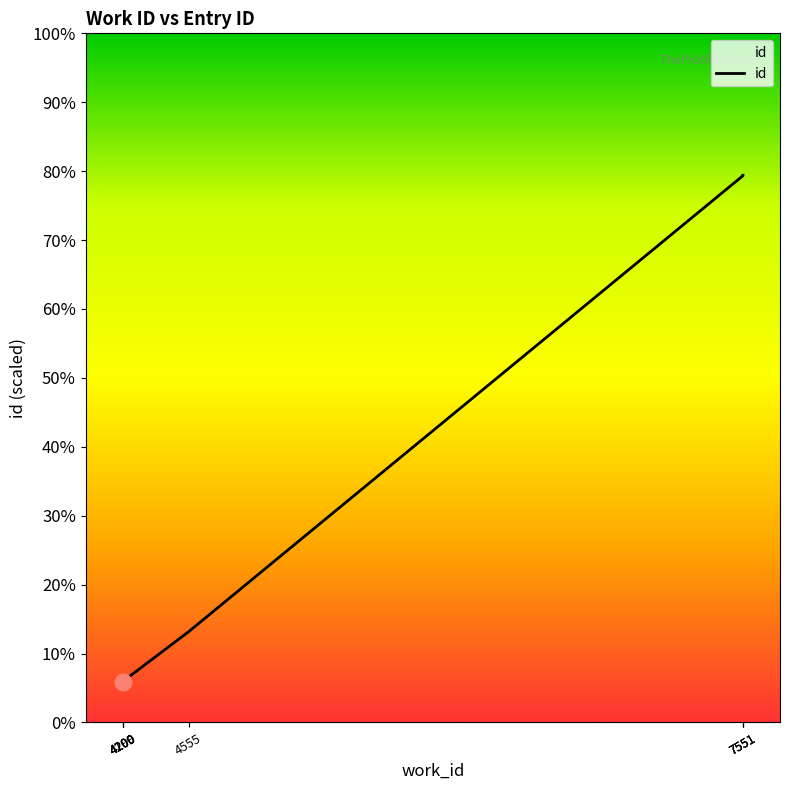

What is the difference between the maximum and second lowest values?

11026